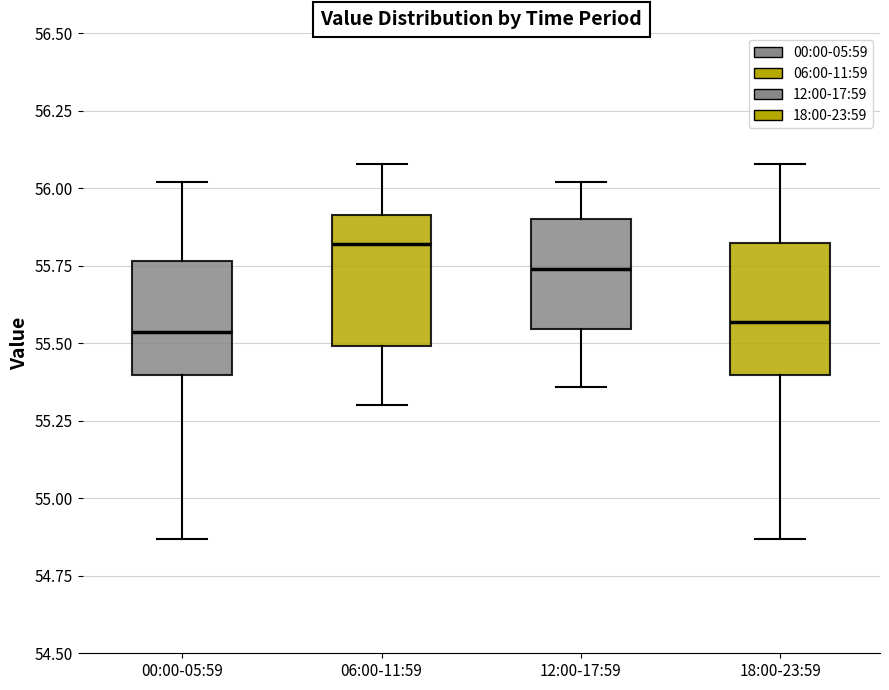

Which box's median line is the highest?

06:00-11:59